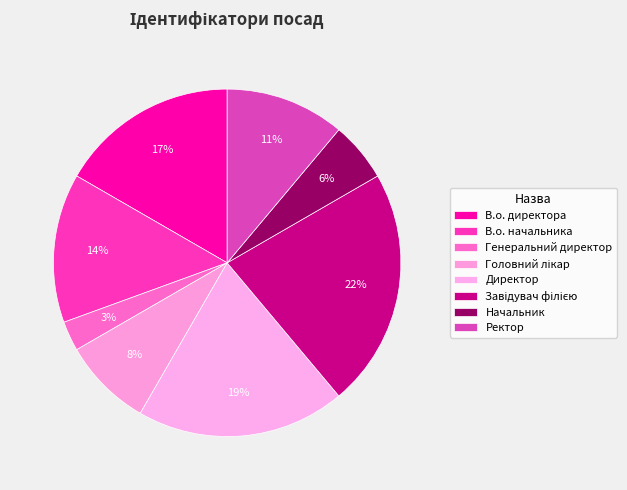

Which has a higher value, В.о. директора or Начальник?

В.о. директора